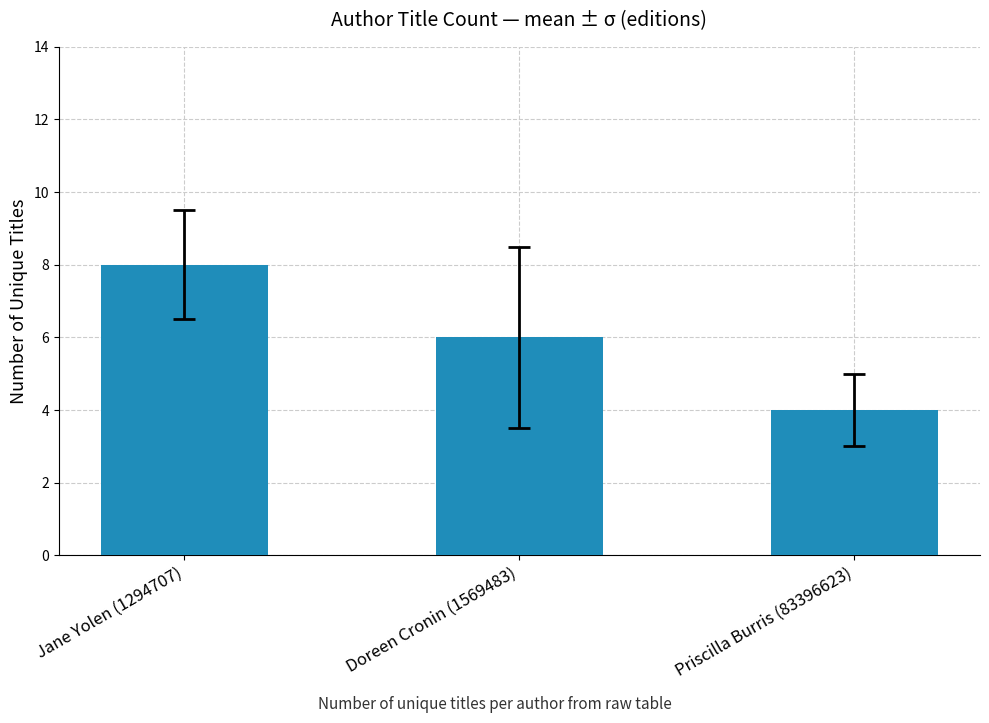

What is the value of the 2nd bar from the left?

6